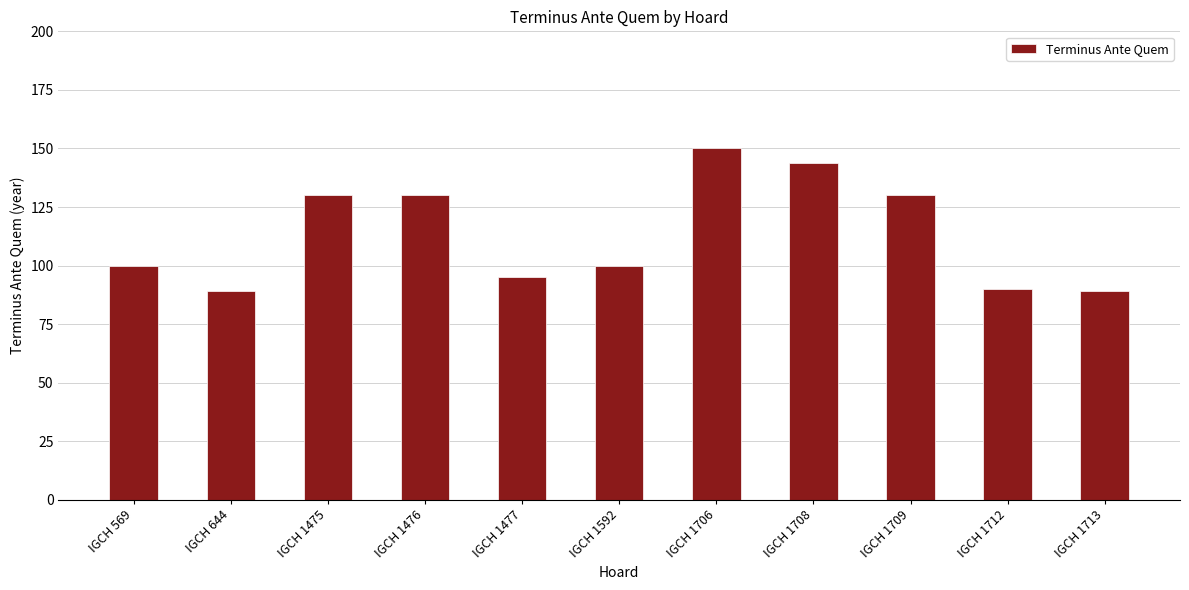

Which has a higher value, IGCH 1712 or IGCH 1592?

IGCH 1592